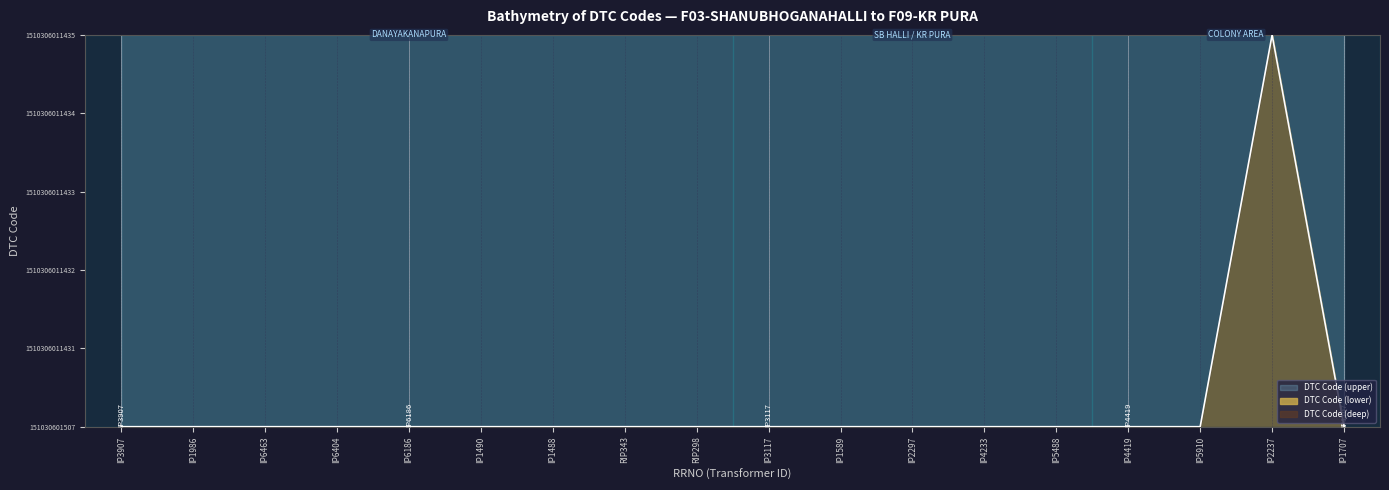

The value at IP1707 is -0.1. True or false?

False